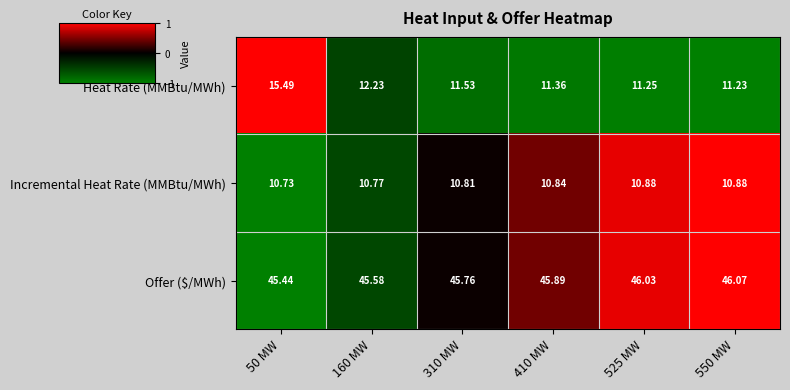

At 410 MW, list the series in order from largest to smallest.

Offer ($/MWh), Heat Rate (MMBtu/MWh), Incremental Heat Rate (MMBtu/MWh)